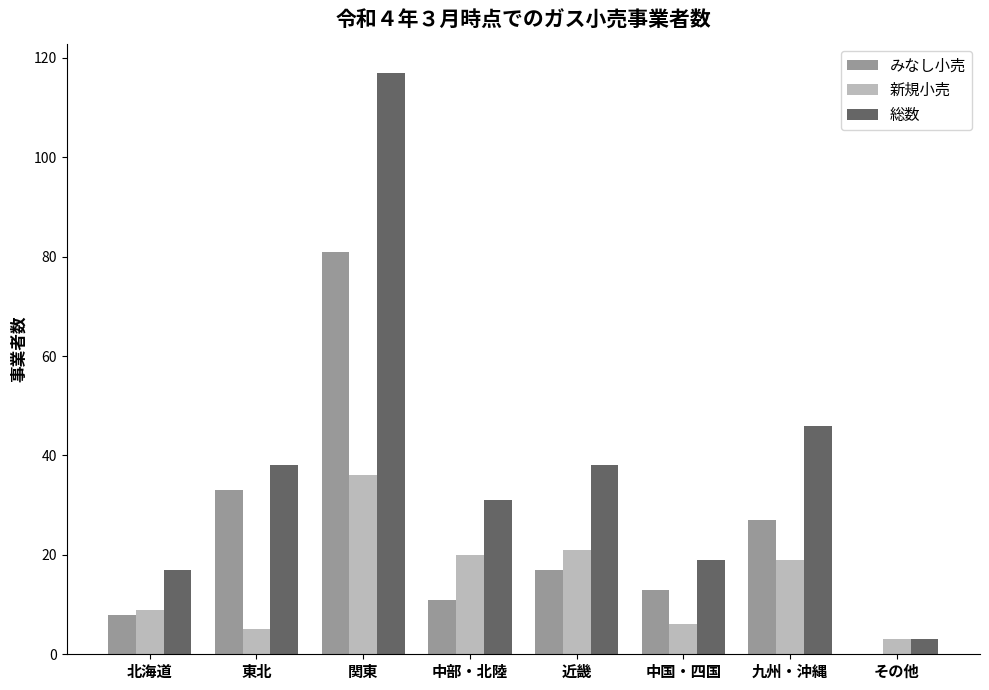

At which category does the chart reach its peak across all series?

関東